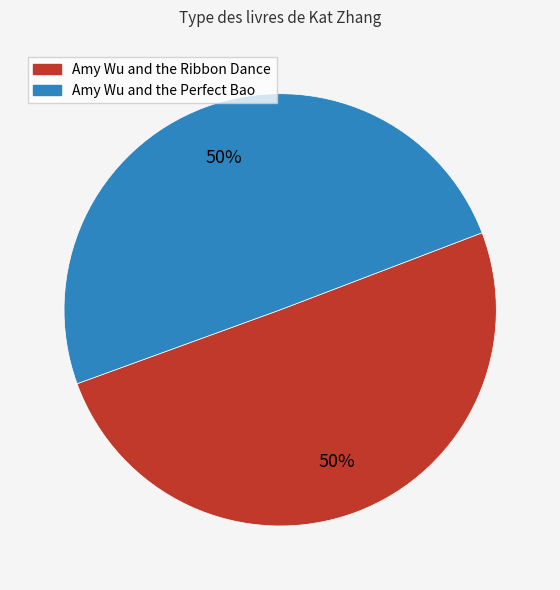

To the nearest percent, what percentage of the pie is Amy Wu and the Perfect Bao?

50%